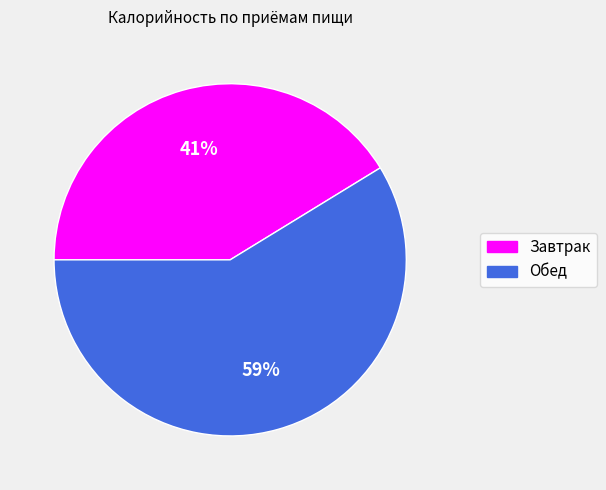

What is the largest slice in the pie chart?

Обед